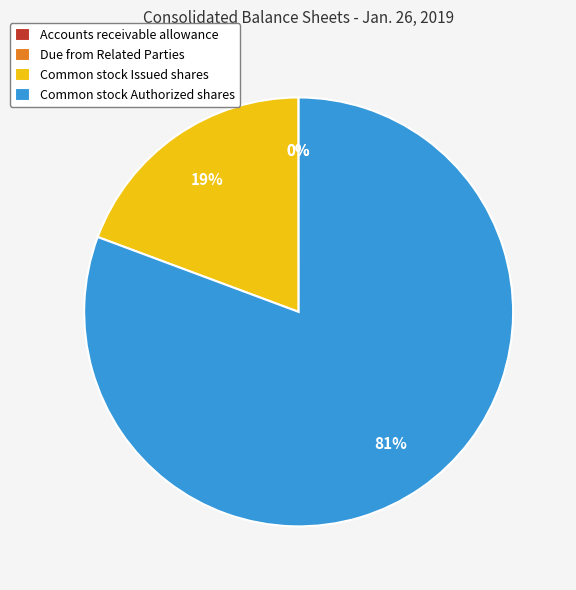

Combined, do Common stock Issued shares and Common stock Authorized shares account for over 50%?

Yes